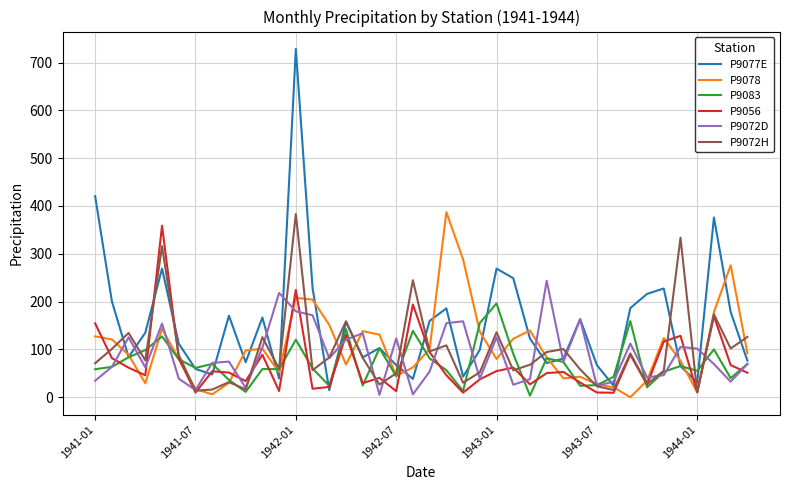

Which series has the largest total across all categories?

P9077E